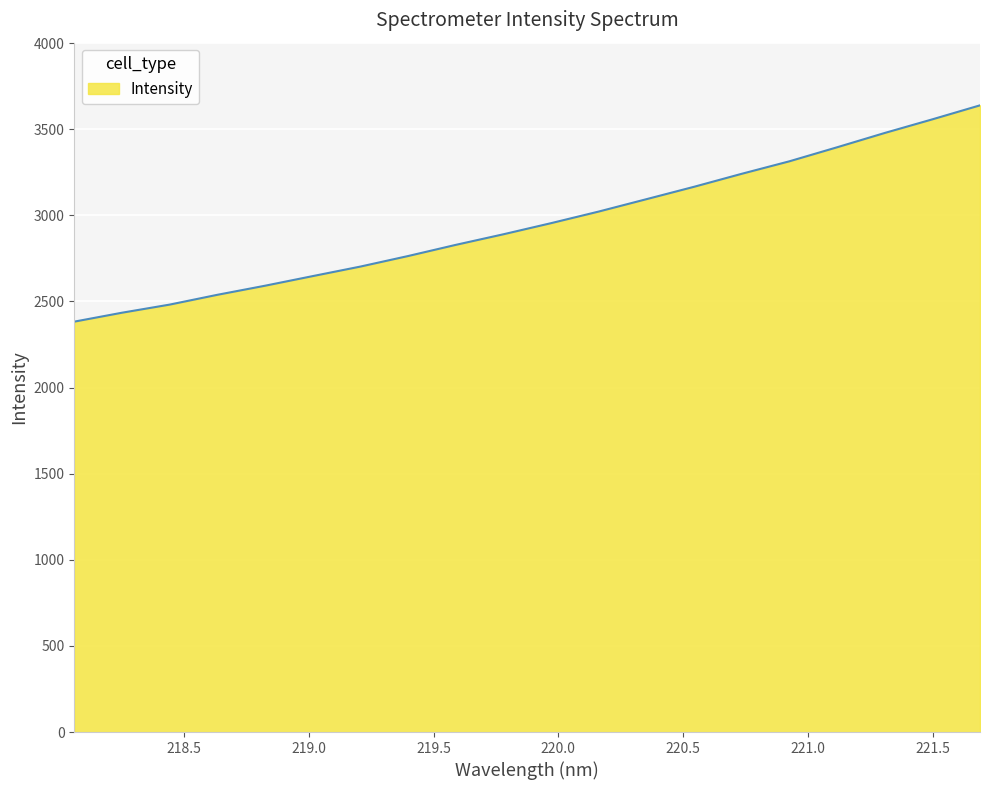

What is the difference between the maximum and minimum values?

1255.9